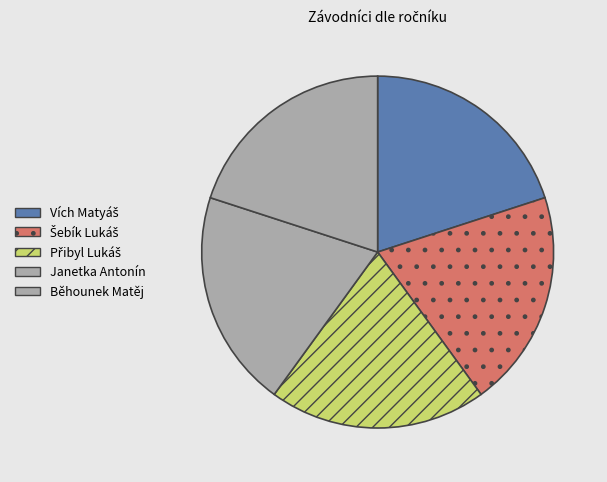

Which category has the smallest portion of the pie?

Šebík Lukáš